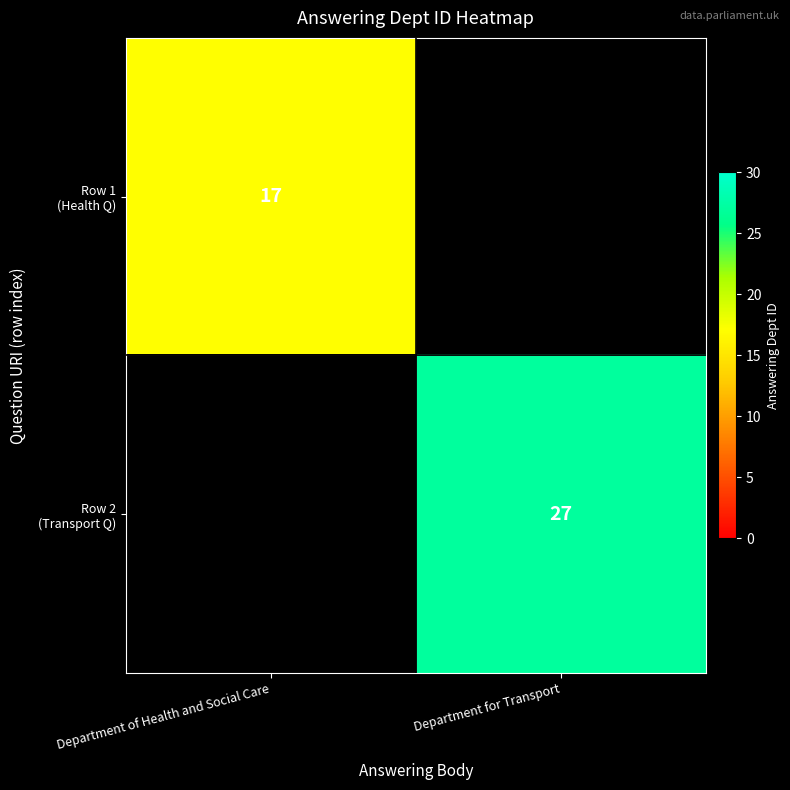

Count the number of categories in the chart.

2